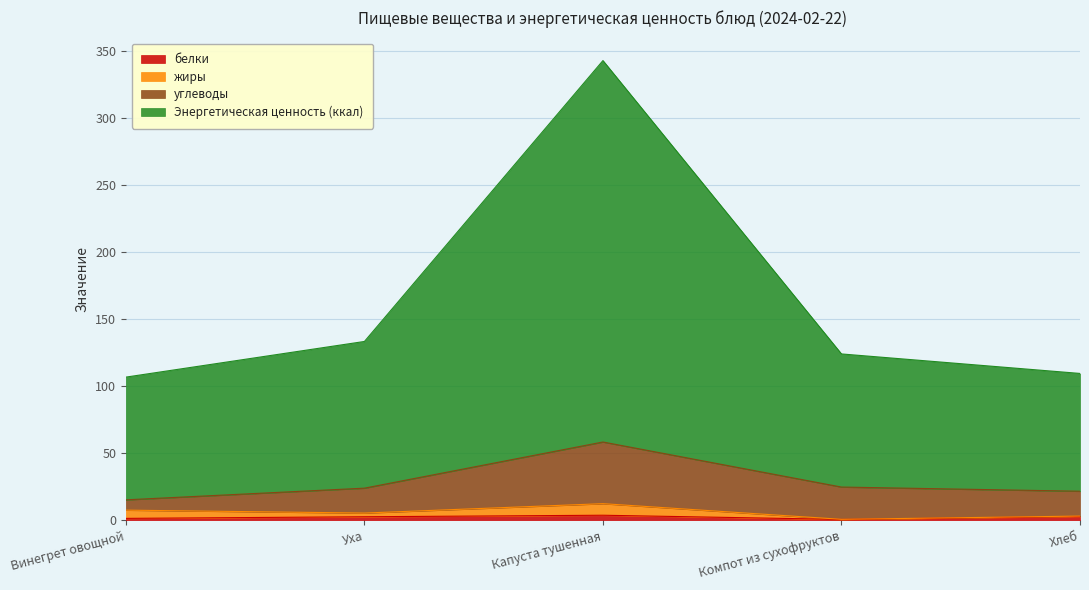

How many interior local valleys does the белки series have?

1